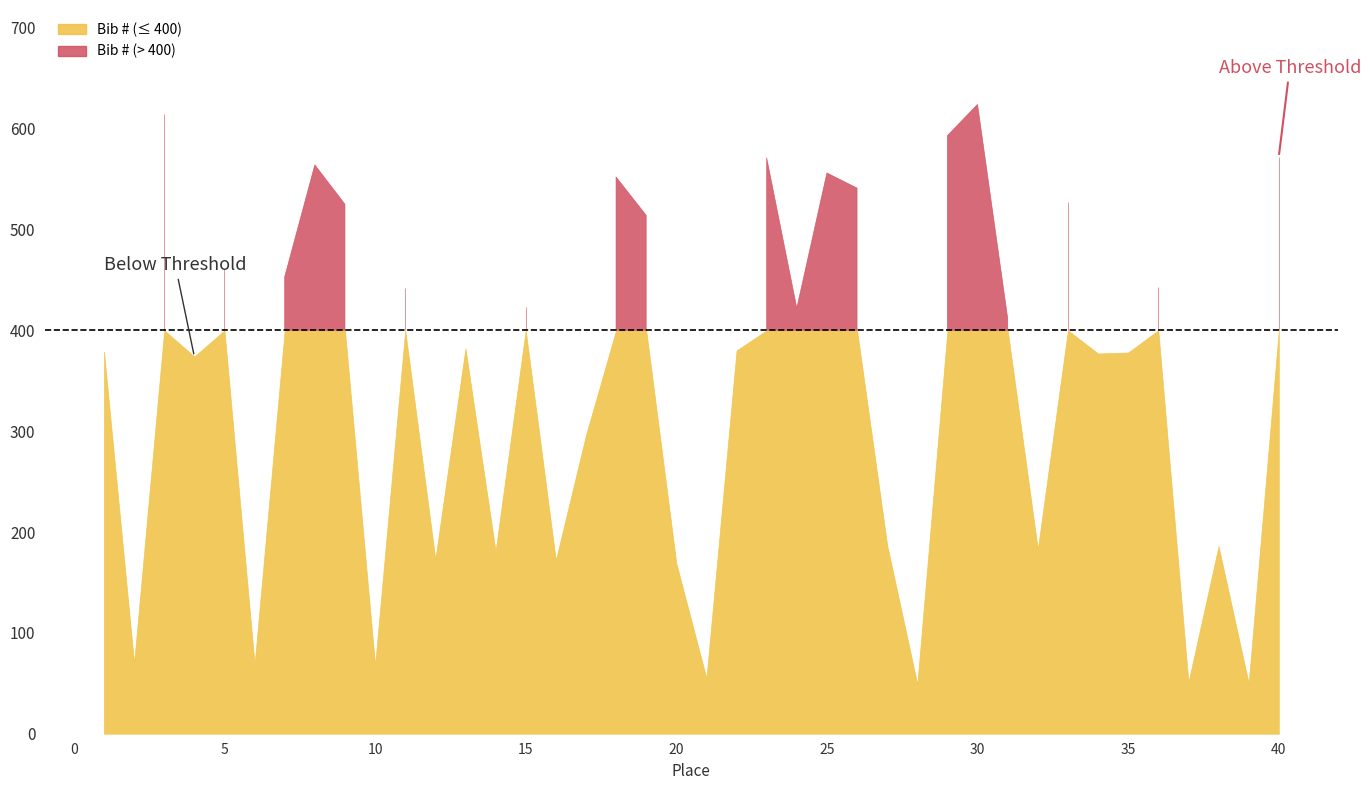

Is it true that the value at 34 is 128?

False